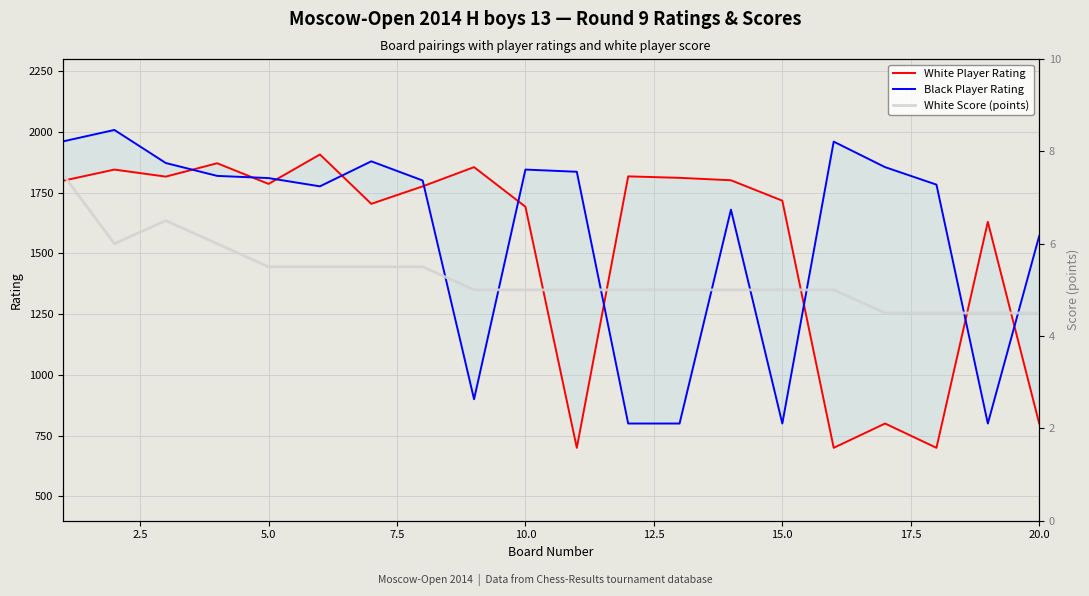

True or false: Black Player Rating has a value of 955.1 at 16.

False